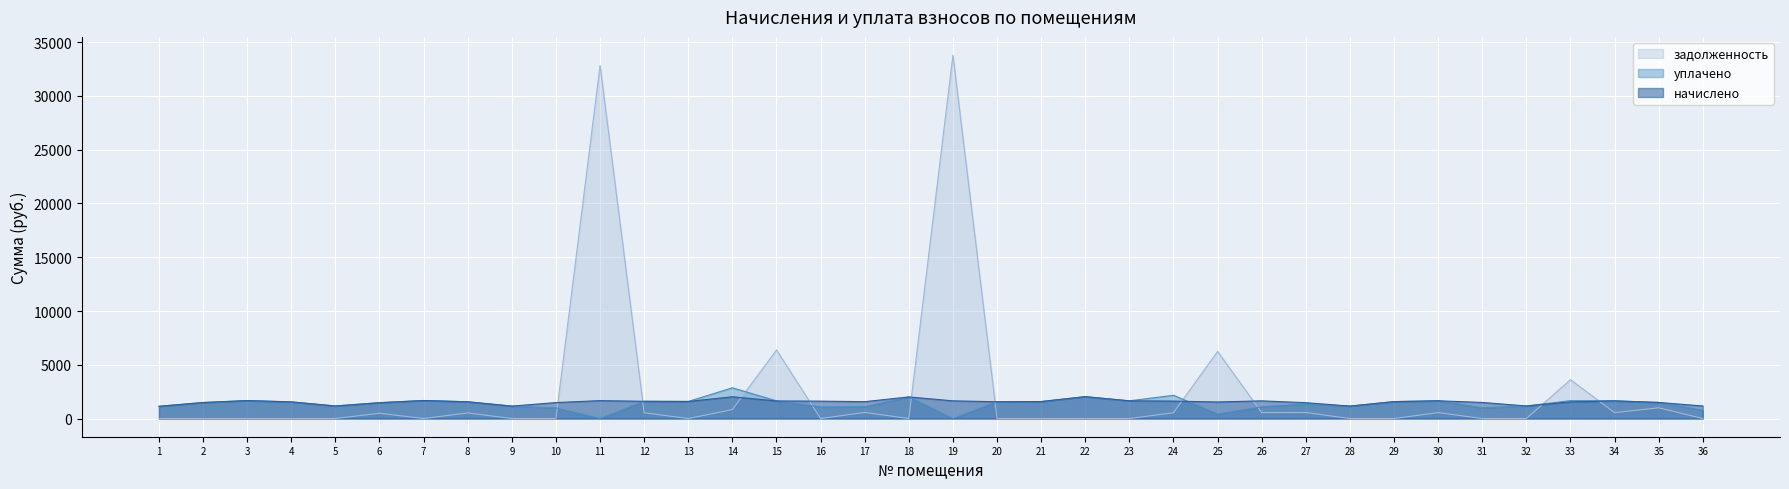

At which category is the sum across all series the highest?

19